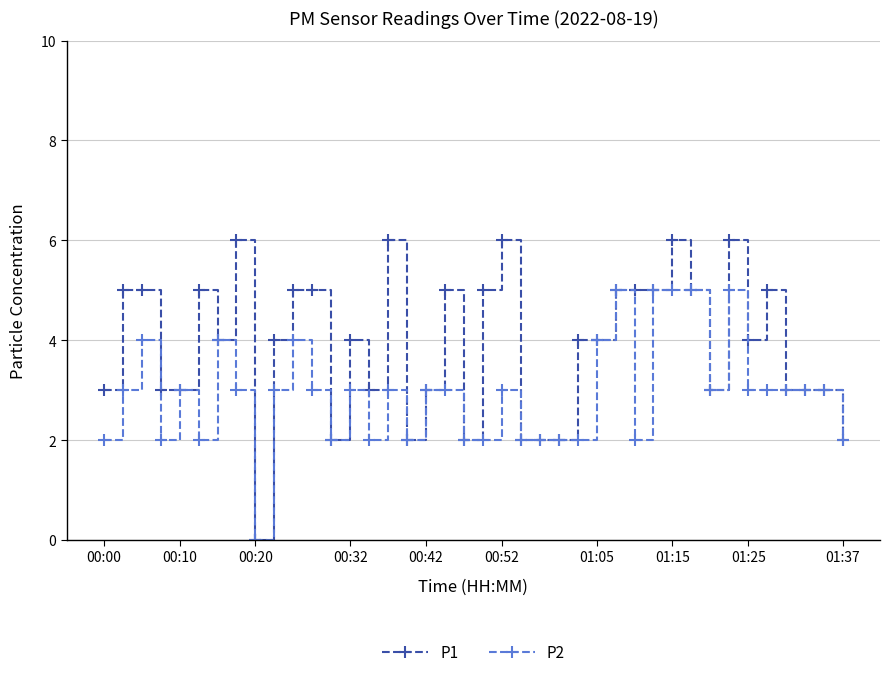

Which series has the largest total across all categories?

P1